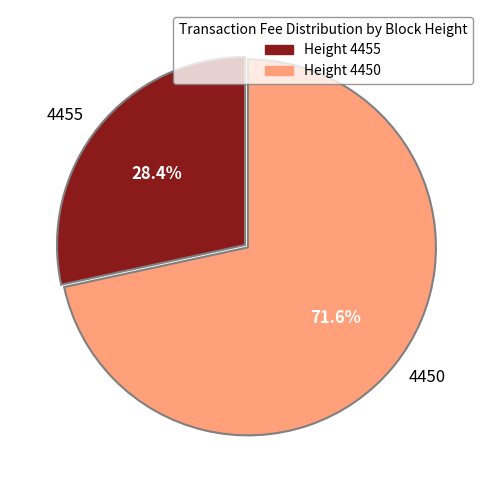

Which has a higher value, 4455 or 4450?

4450